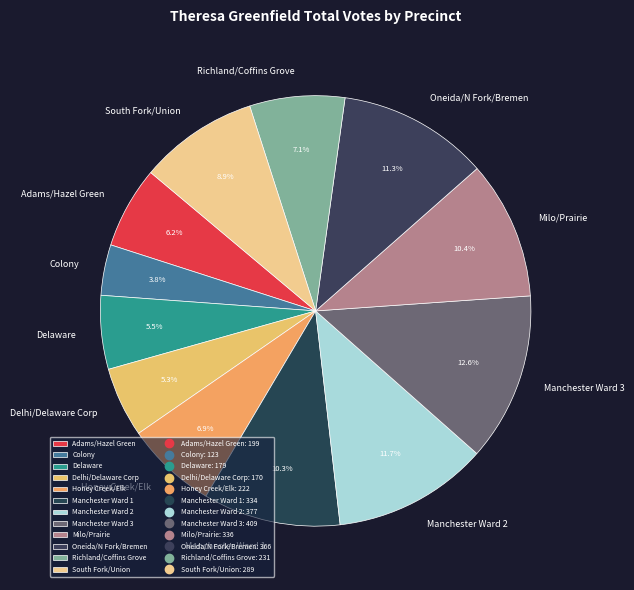

Approximately how many times larger is the value at South Fork/Union compared to Oneida/N Fork/Bremen?

0.8